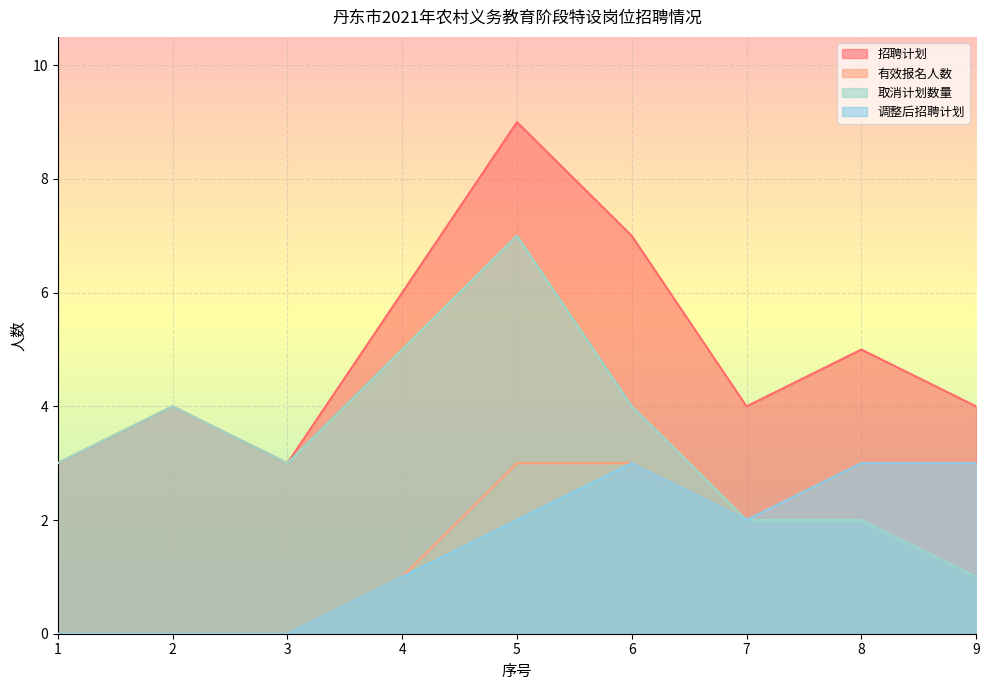

The 有效报名人数 series shows 3 at 9. True or false?

True